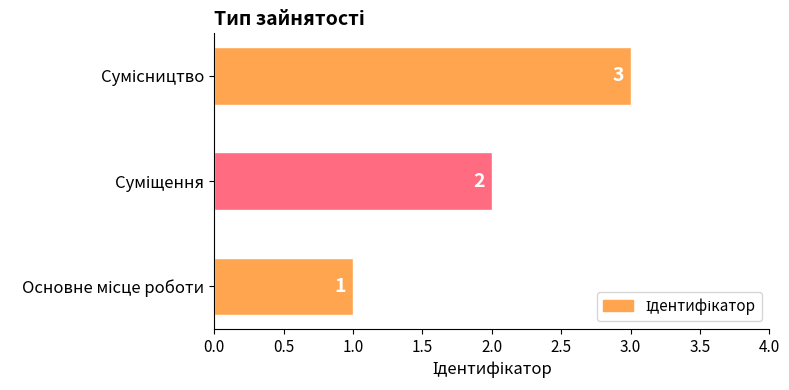

What is the greatest value displayed?

3